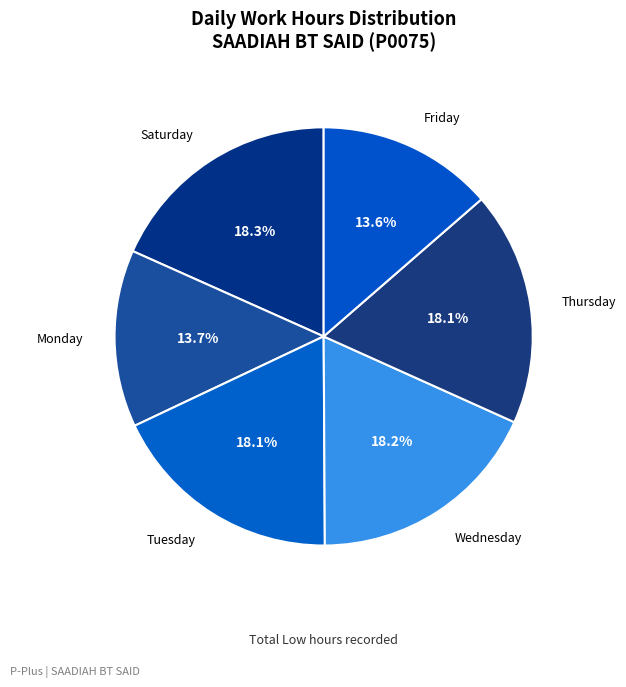

How many segments does this pie chart have?

6